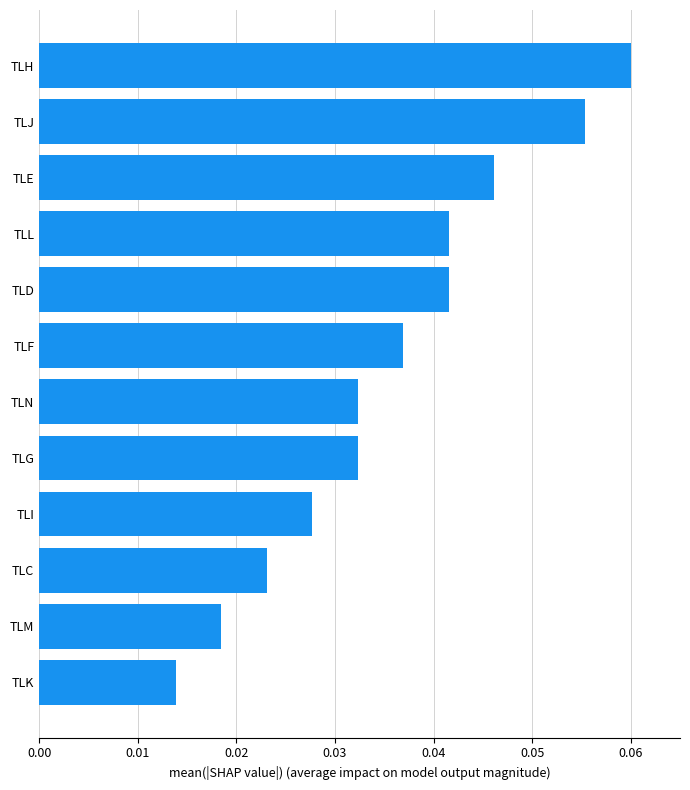

Between TLH and TLG, which is larger?

TLH